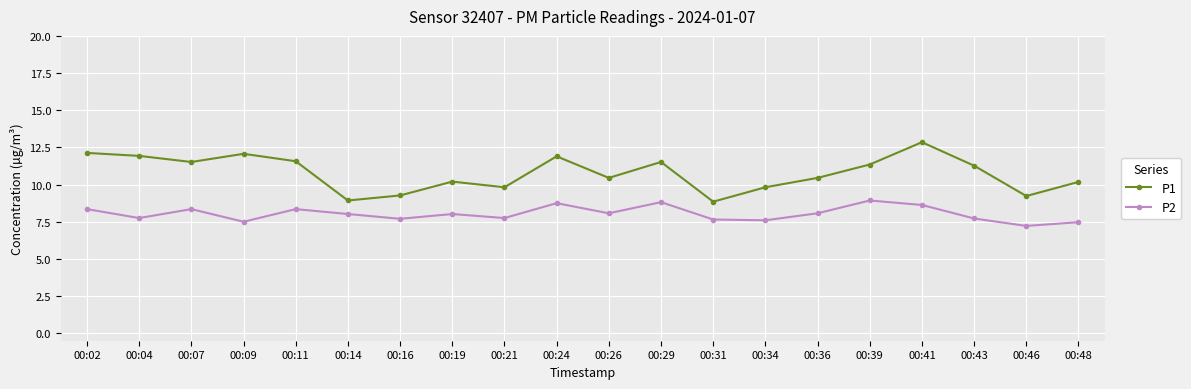

True or false: P2 and P1 cross at least once.

False